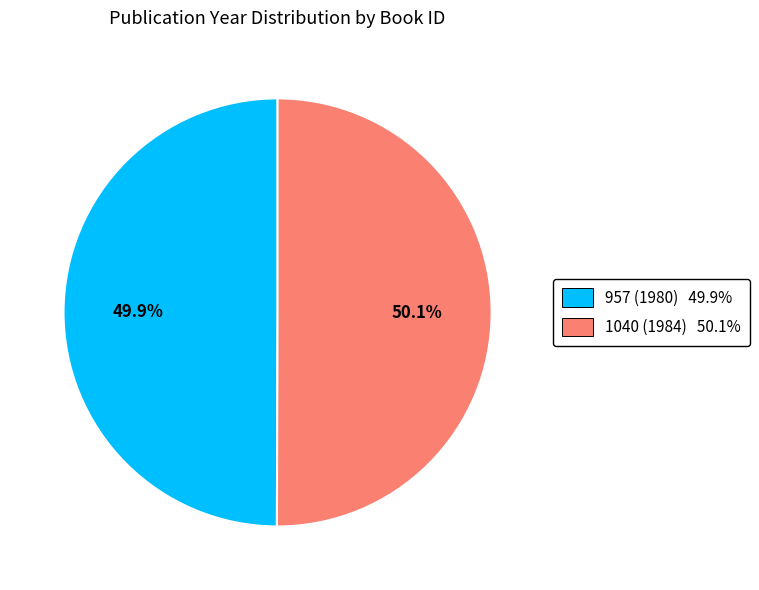

Is the sum of 1040 (1984) and 957 (1980) greater than half?

Yes